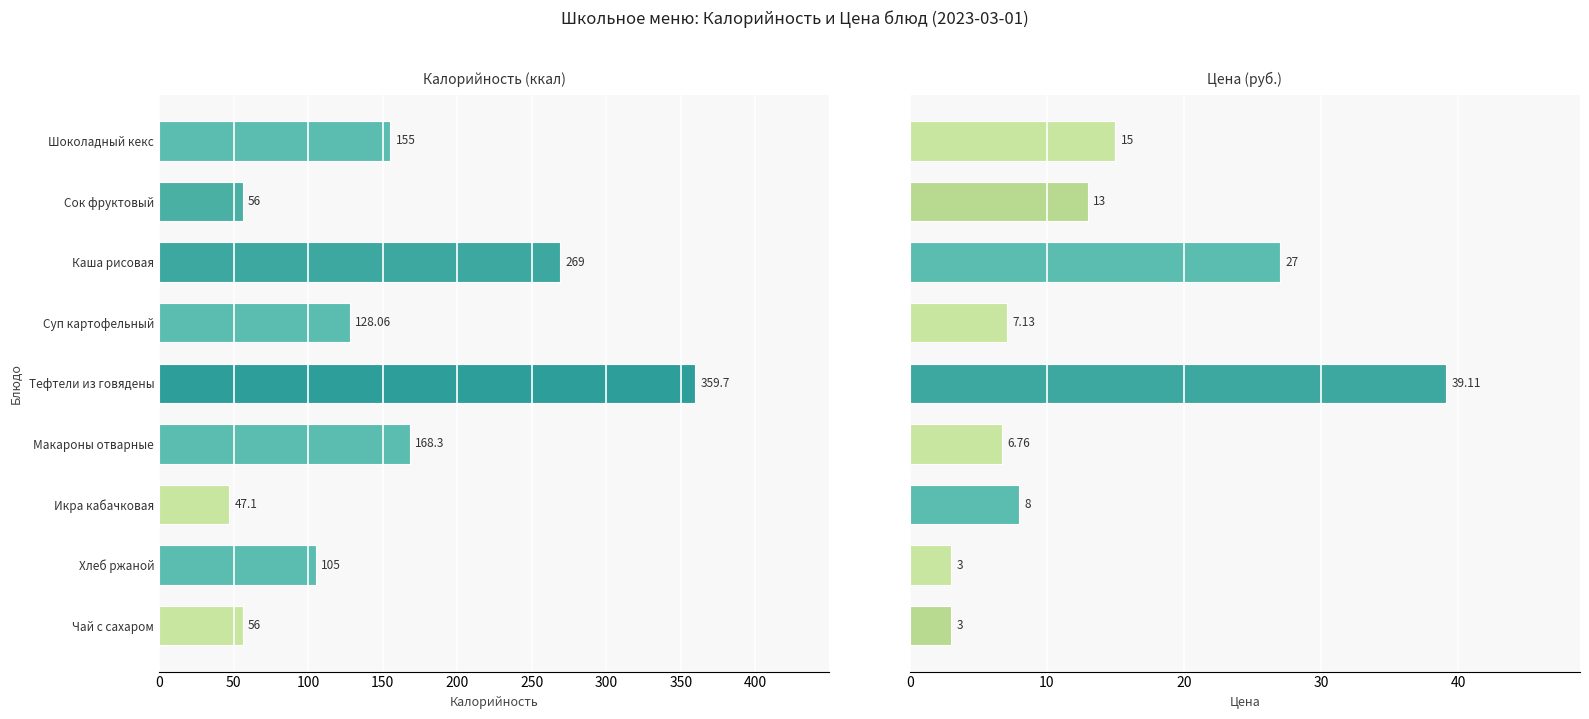

Is the value of Цена at Хлеб ржаной greater than the value of Калорийность at Макароны отварные?

No